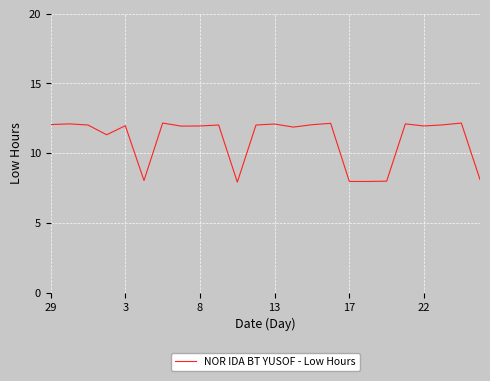

What is the difference between the maximum and minimum values?

4.2